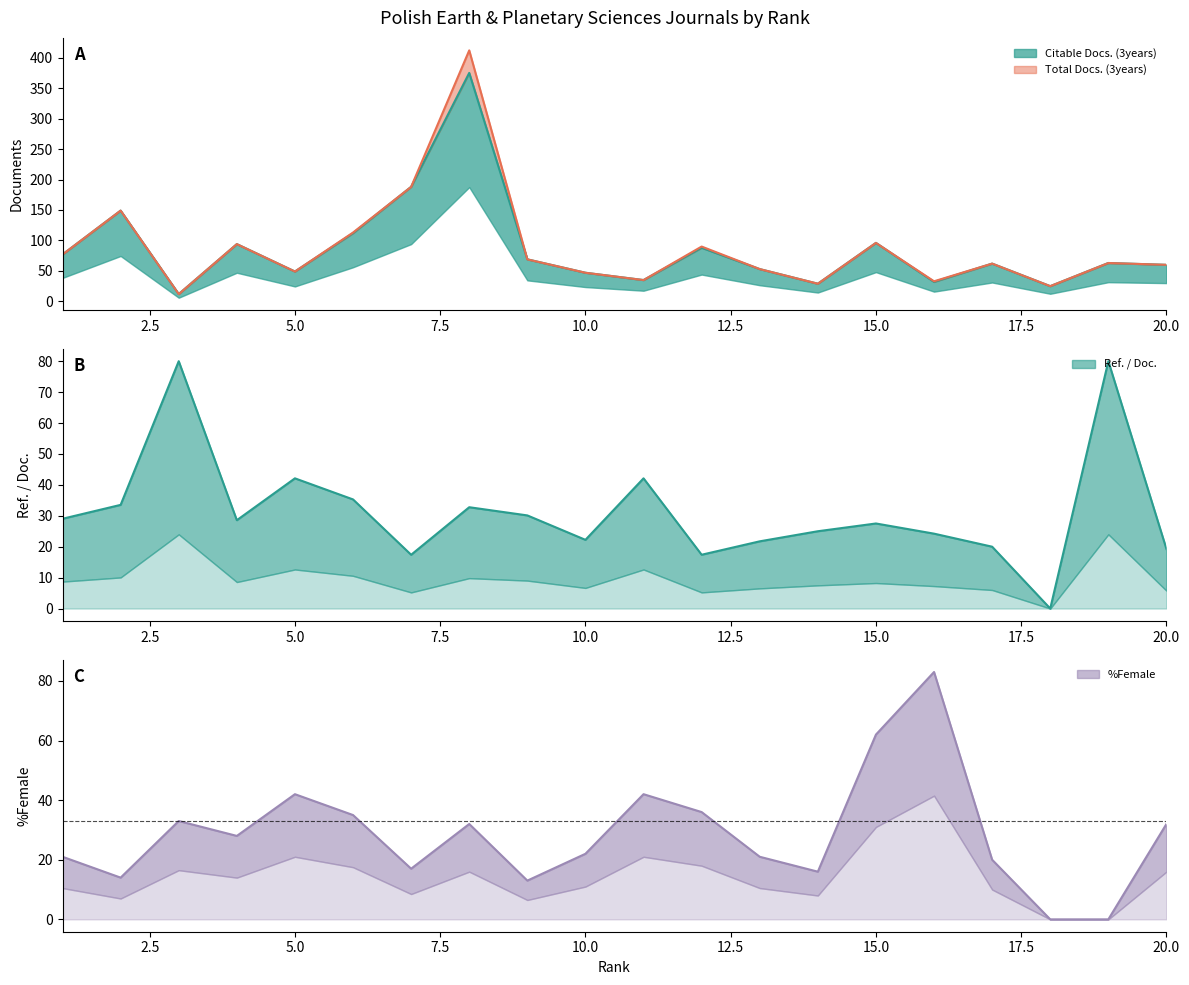

The Citable Docs. (3years) series shows 53 at 13. True or false?

True